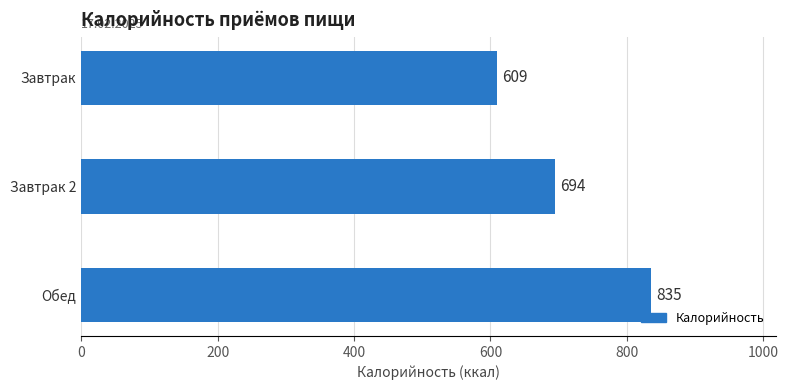

Rank the categories by value from lowest to highest.

Завтрак, Завтрак 2, Обед